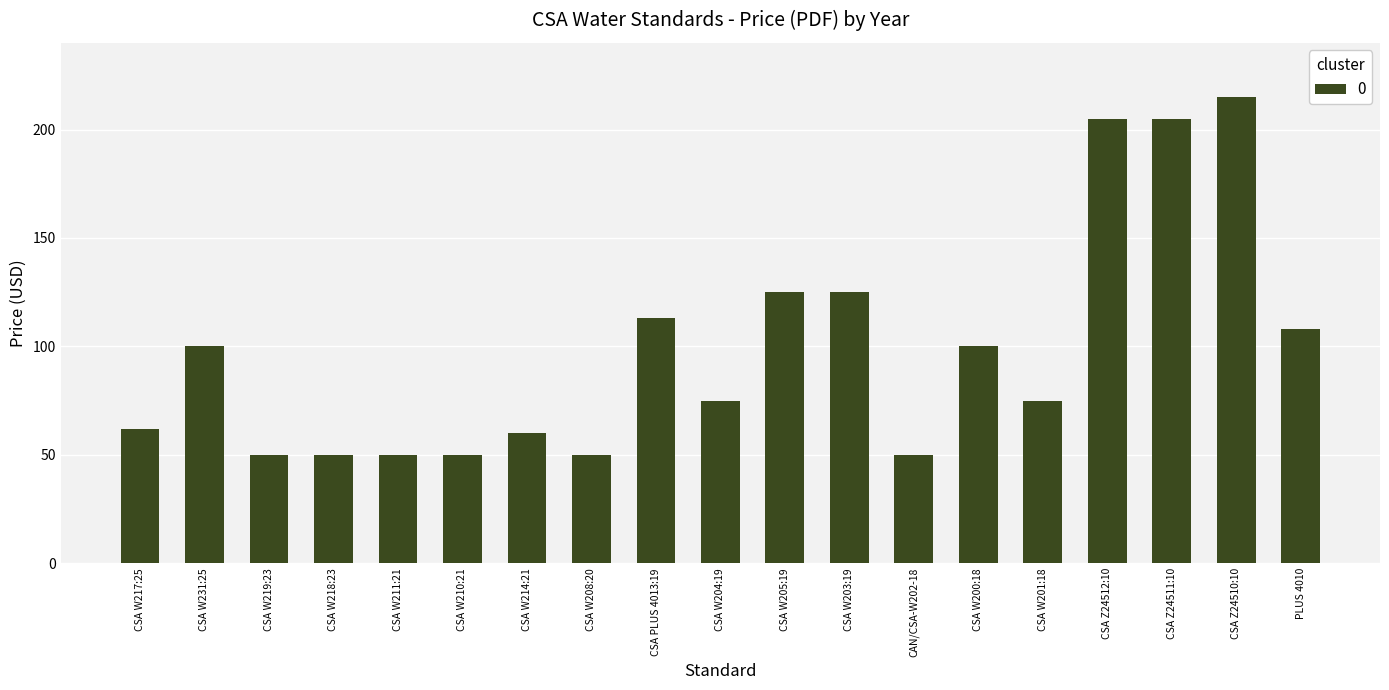

What is the value of the 1st bar from the left?

62